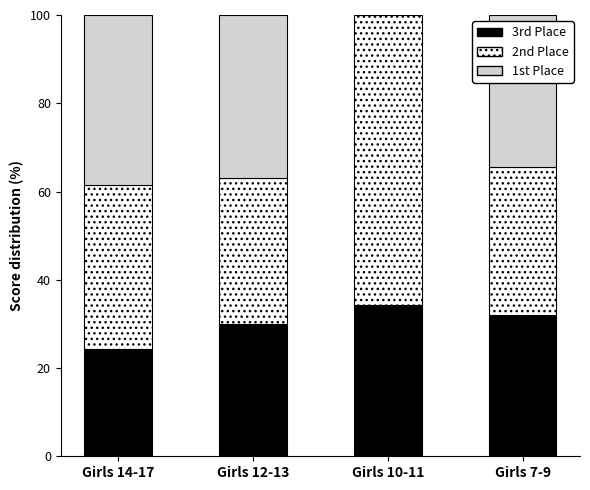

What are all the series names shown in the legend?

3rd Place, 2nd Place, 1st Place